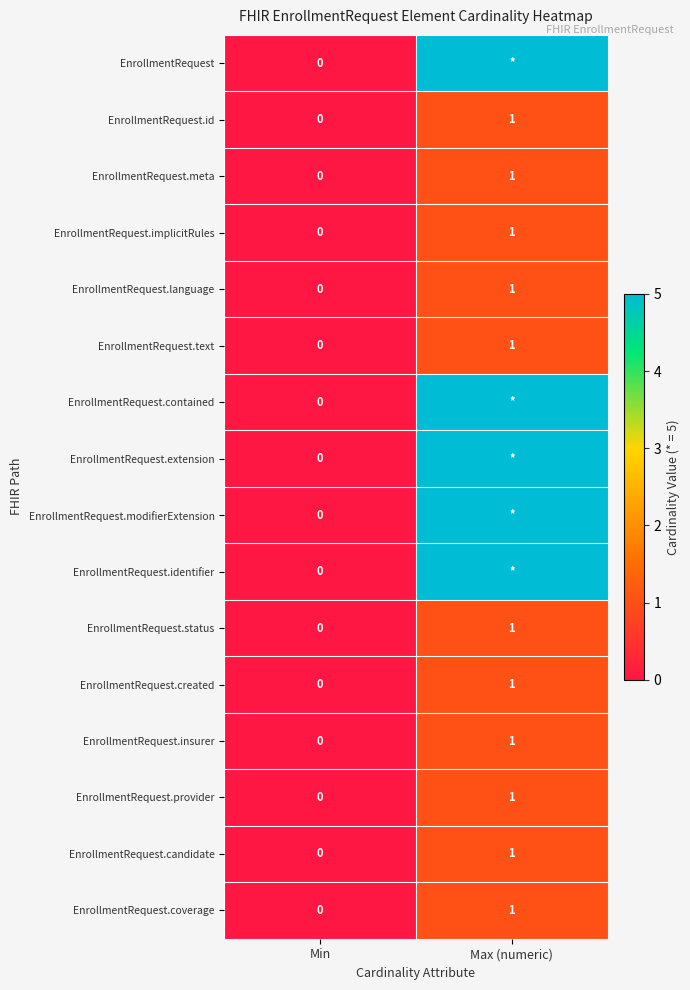

Which category has the lowest value in the EnrollmentRequest.created series?

Min